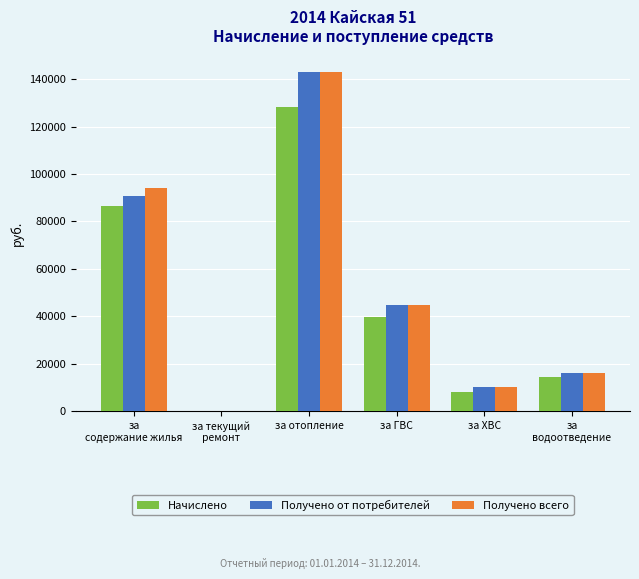

At which category is the sum across all series the highest?

за отопление